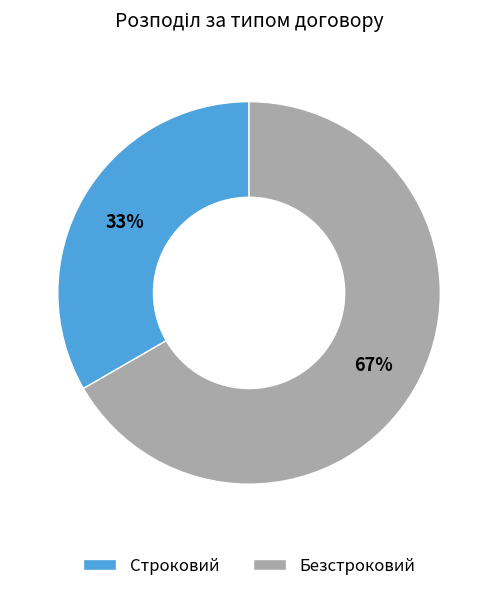

Count the number of slices in the pie.

2